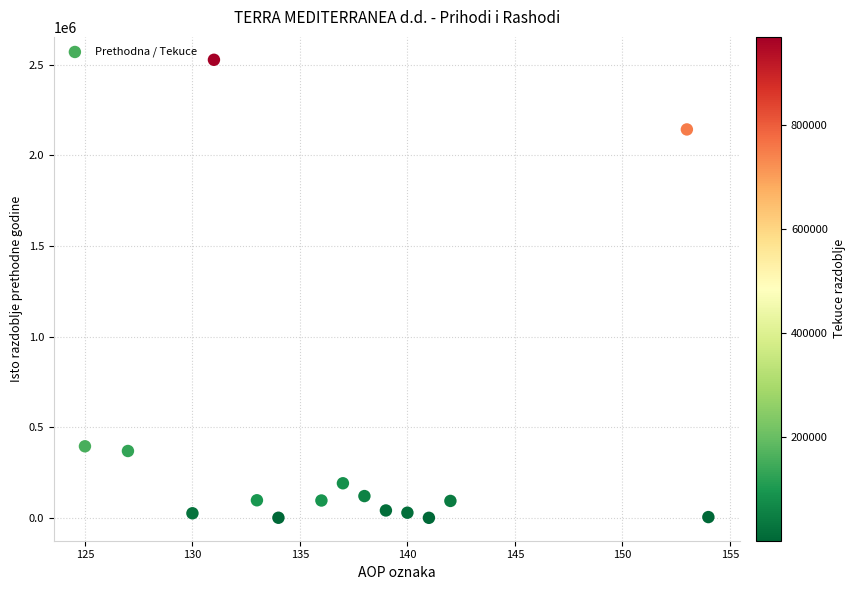

What is the range of Y values (max minus min)?

2525180